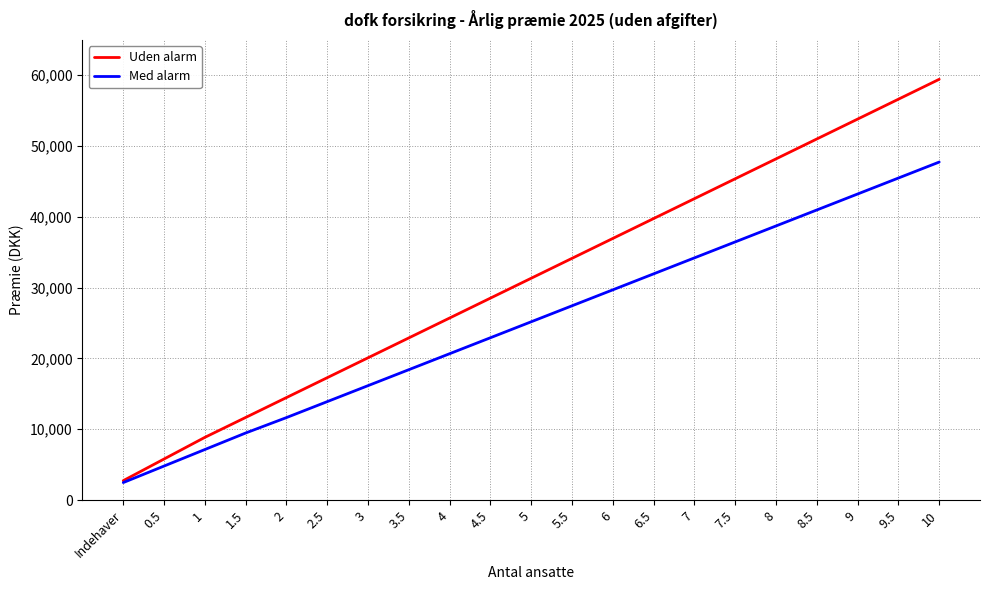

Which label corresponds to the smallest value in the chart?

Indehaver